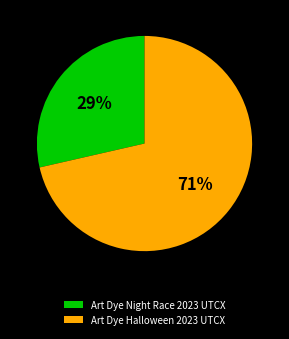

Which category has the smallest portion of the pie?

Art Dye Night Race 2023 UTCX